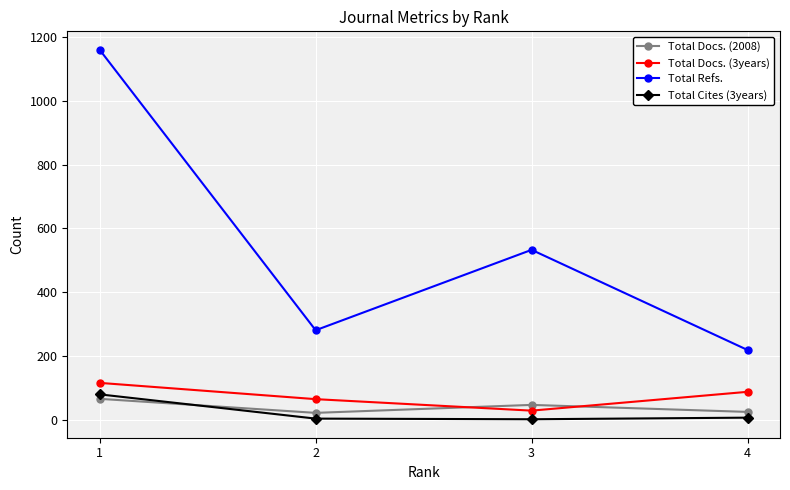

True or false: Total Cites (3years) and Total Docs. (3years) intersect in this chart.

False